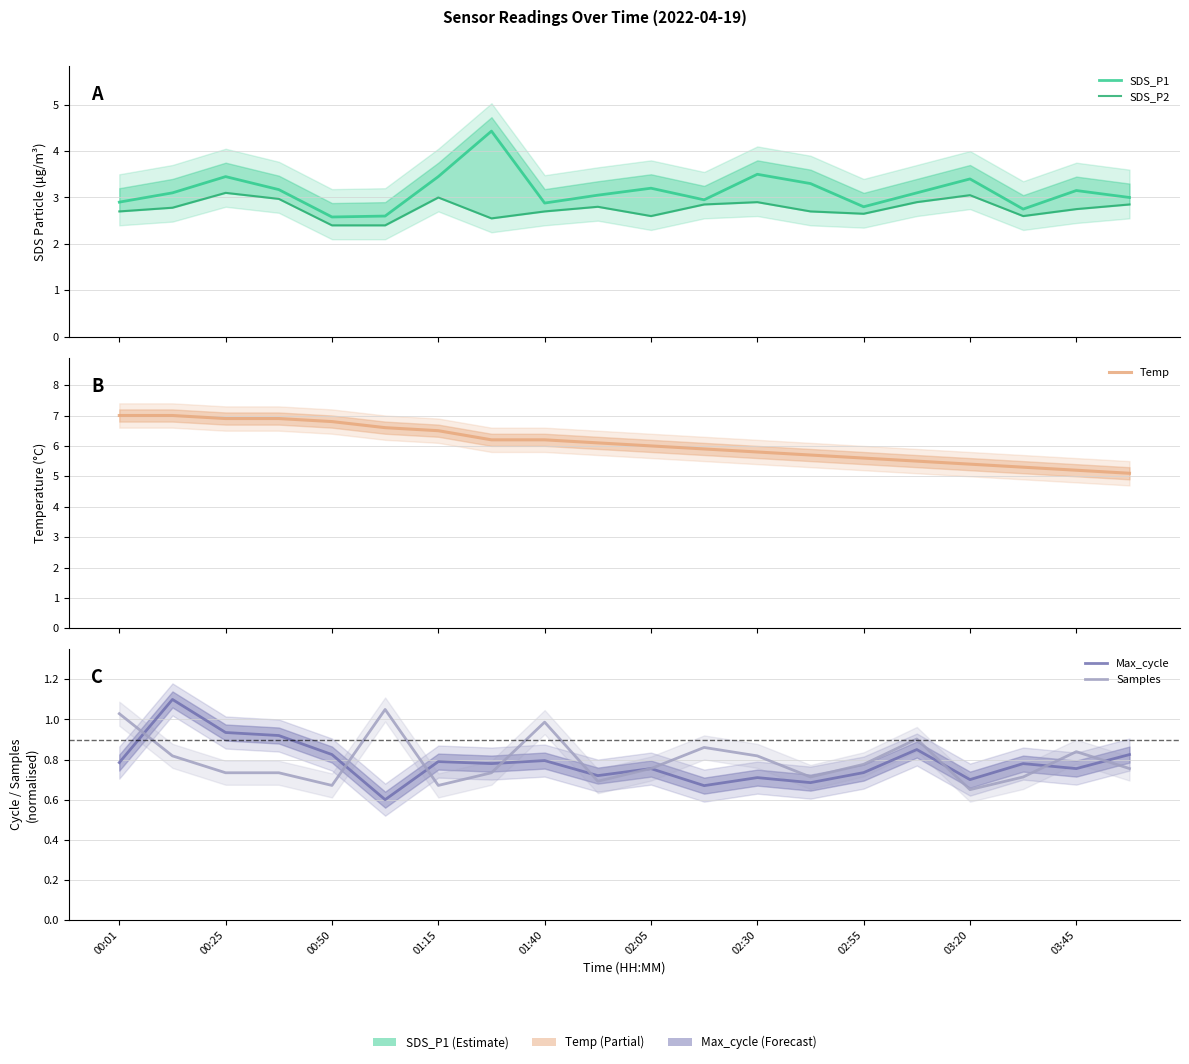

True or false: Max_cycle and SDS_P1 intersect in this chart.

False